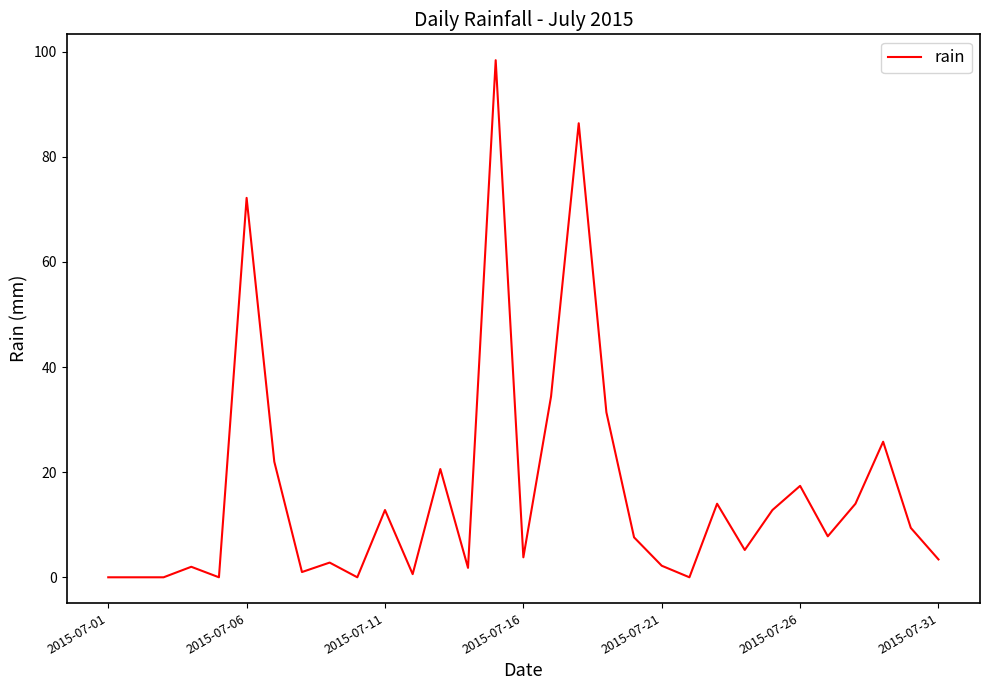

What is the difference between the maximum and second lowest values?

98.4